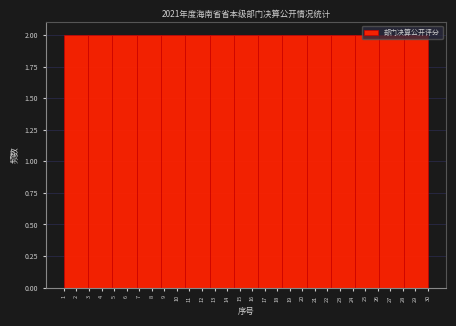

What is the height of the bar covering 6.8 to 8.7 on the x-axis? Neither the bar edges nor the heights are printed on the chart, so give them approximately, as read against the axes.

2